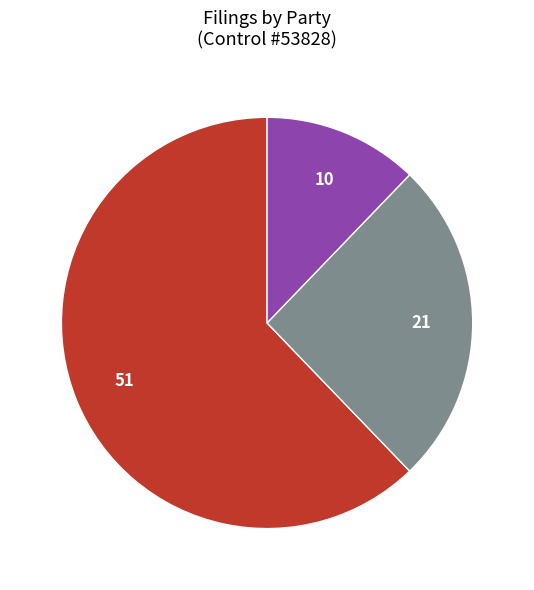

Does any single category account for the majority?

Yes